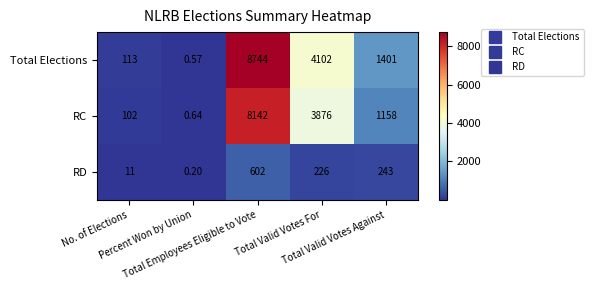

At Total Employees Eligible to Vote, list the series in order from largest to smallest.

Total Elections, RC, RD